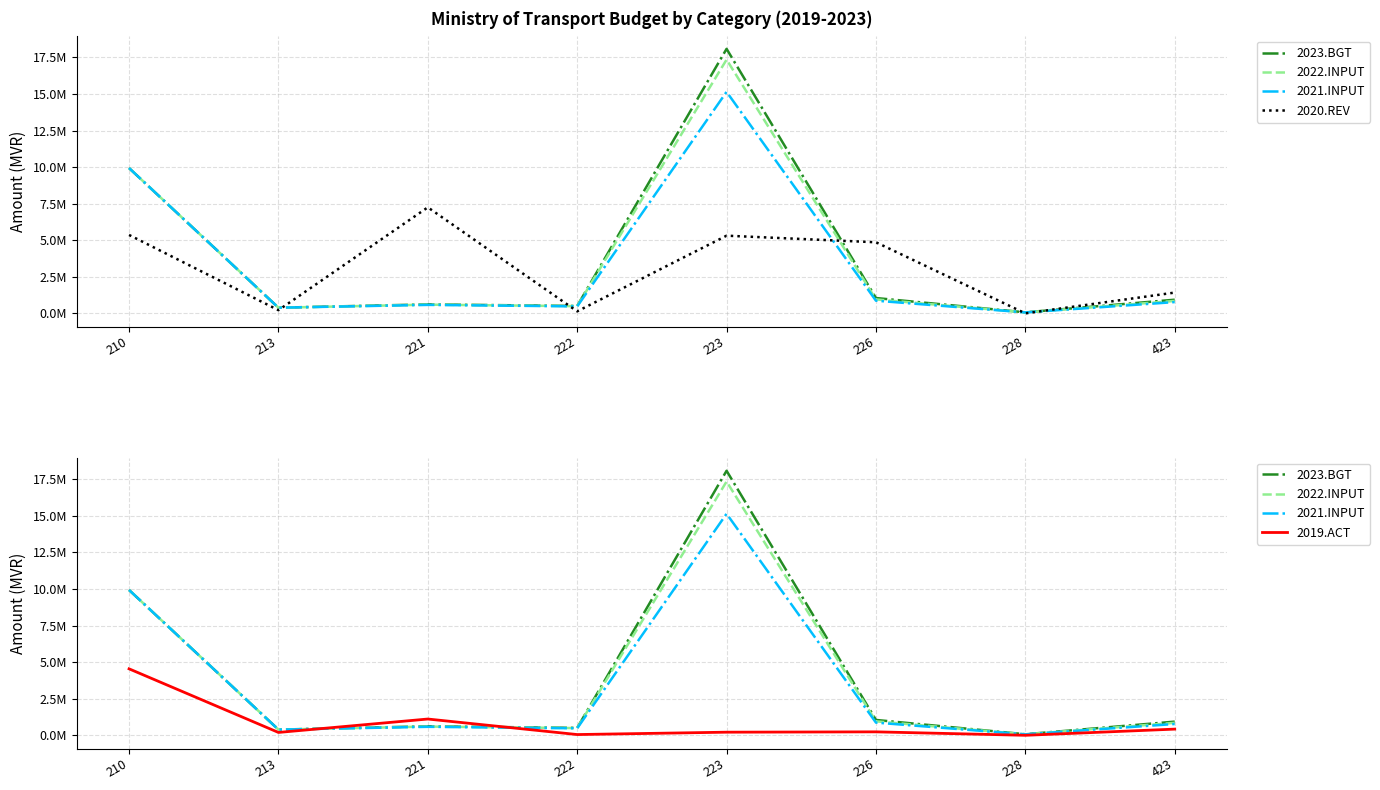

Which has a higher value, 221 or 222?

221